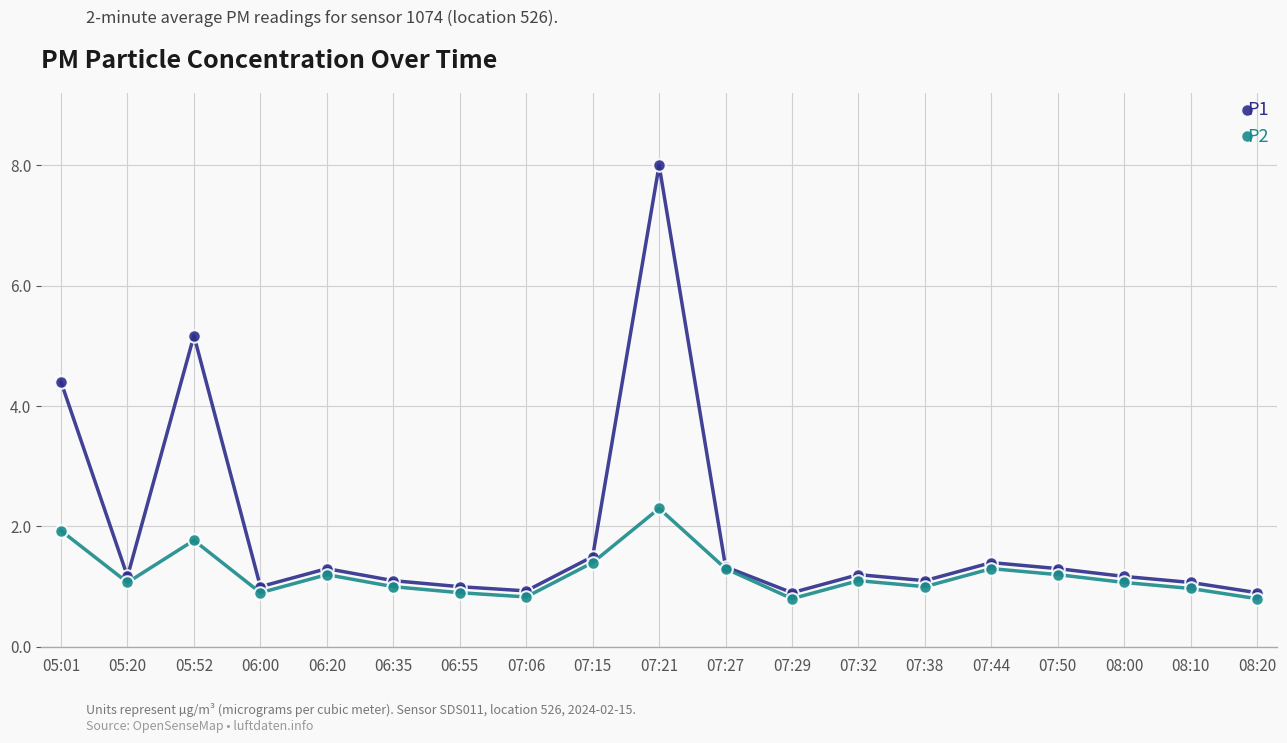

What position from the right is 07:50?

4